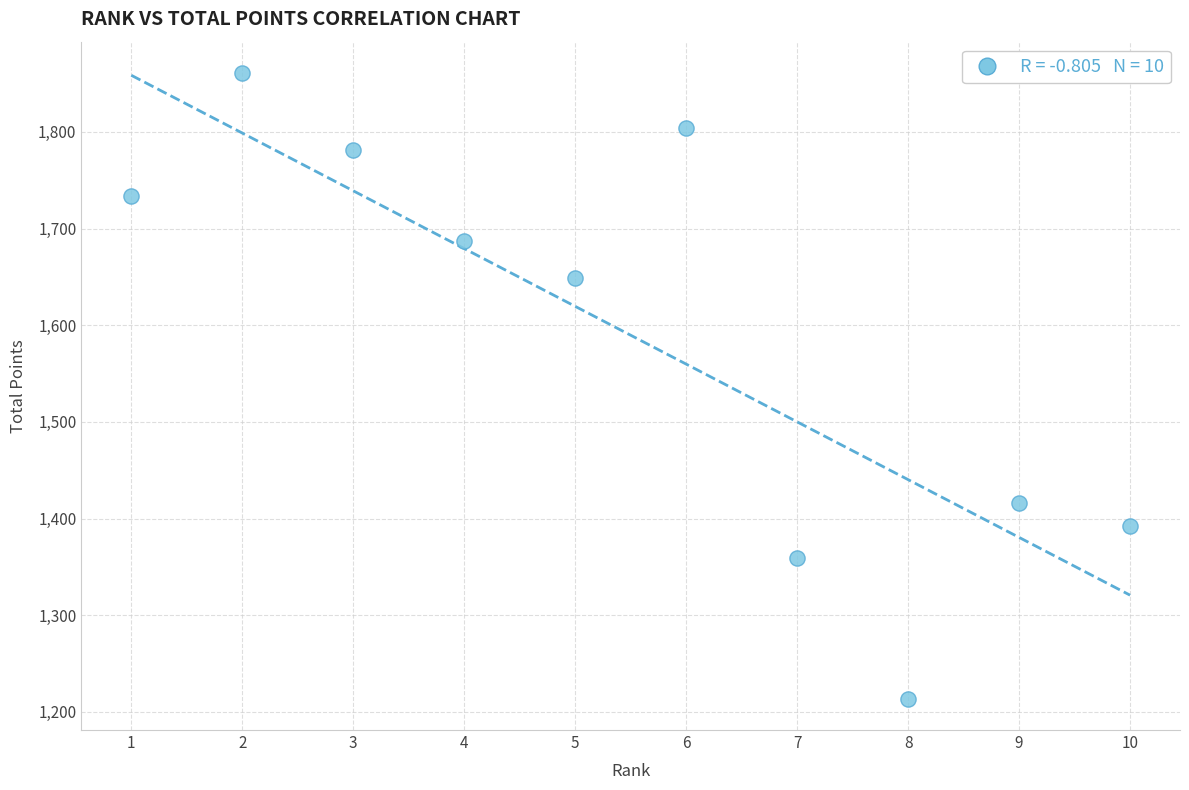

What is the average Y value?

1589.7